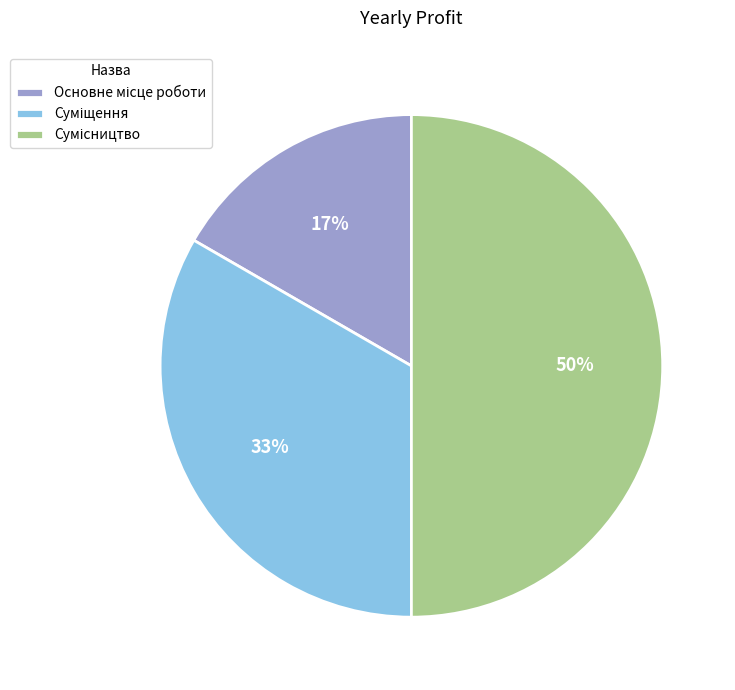

To the nearest percent, what is the average slice percentage?

33%